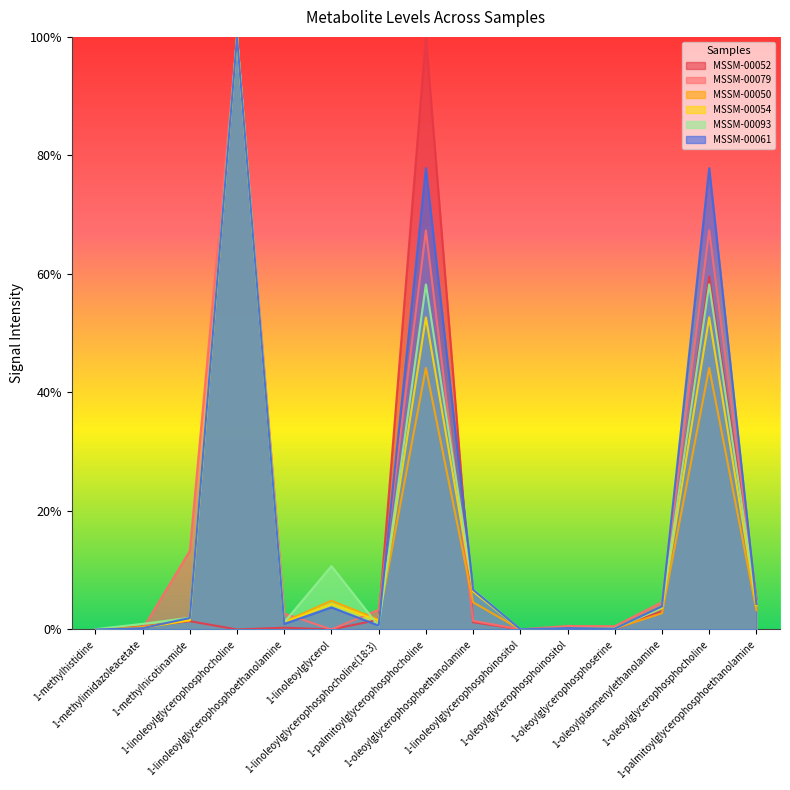

Is it true that MSSM-00079 equals 0.0 at 1-oleoylglycerophosphoinositol?

True